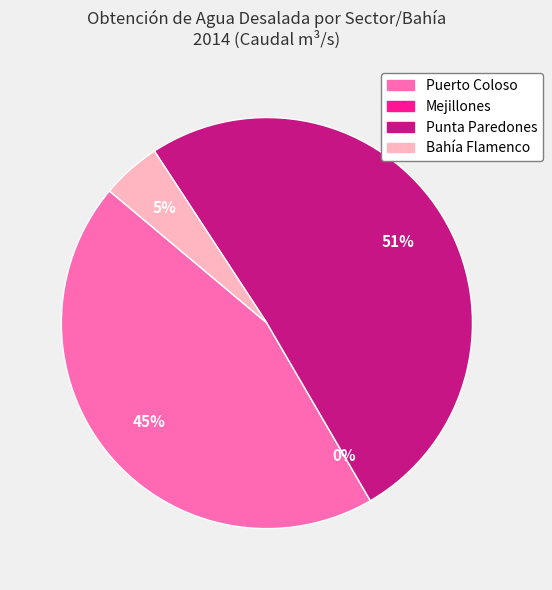

Which category has the biggest portion of the pie?

Punta Paredones